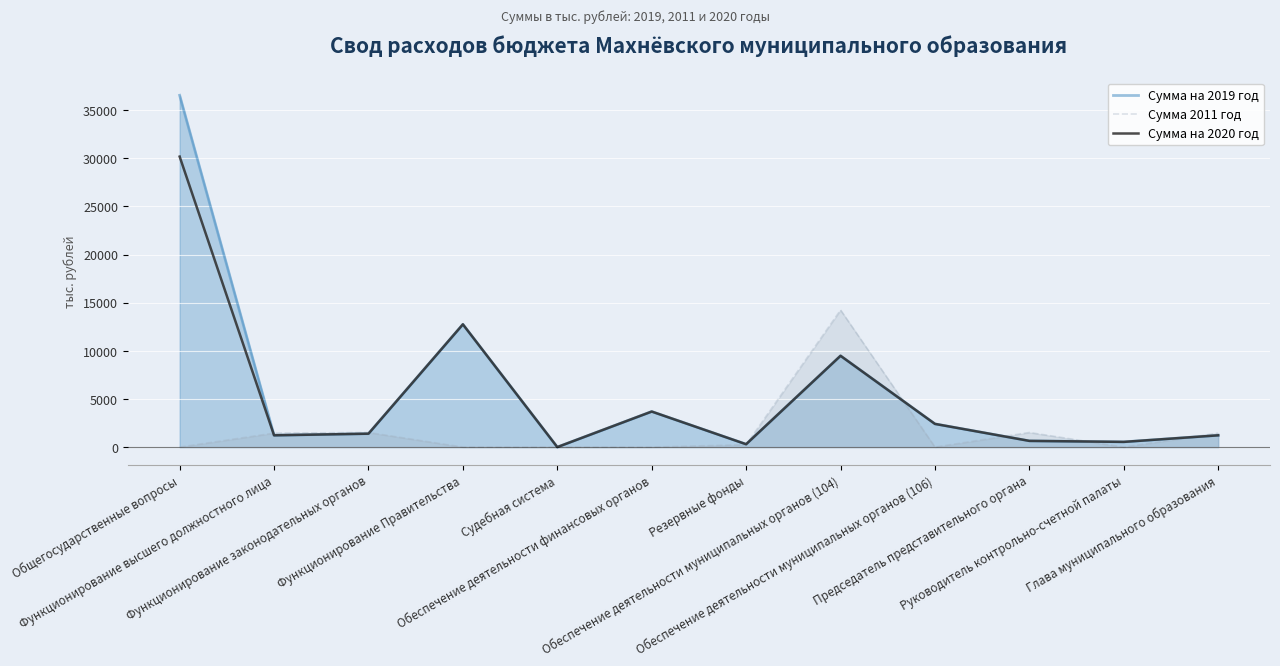

Between Судебная система and Председатель представительного органа, which is larger?

Председатель представительного органа